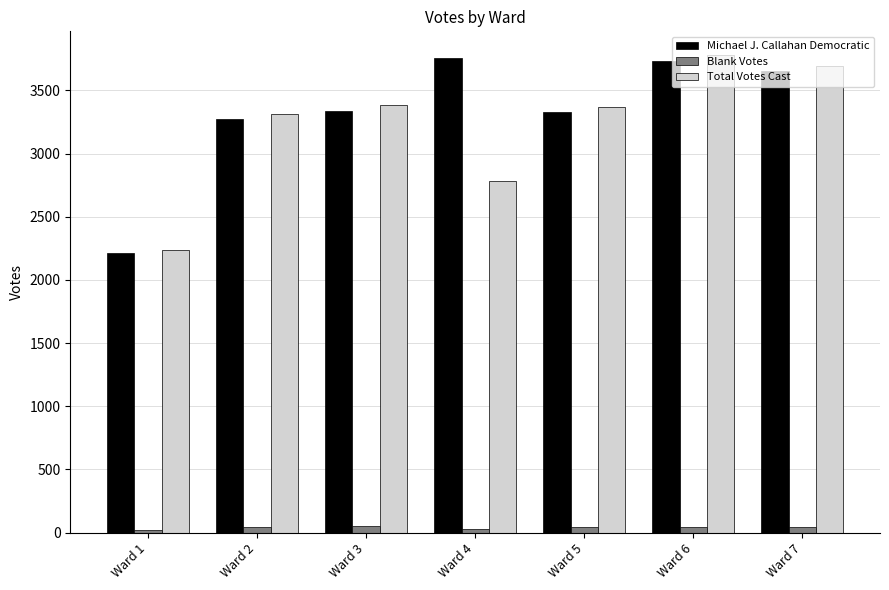

Between Ward 3 and Ward 6, which series saw the biggest shift?

Michael J. Callahan Democratic